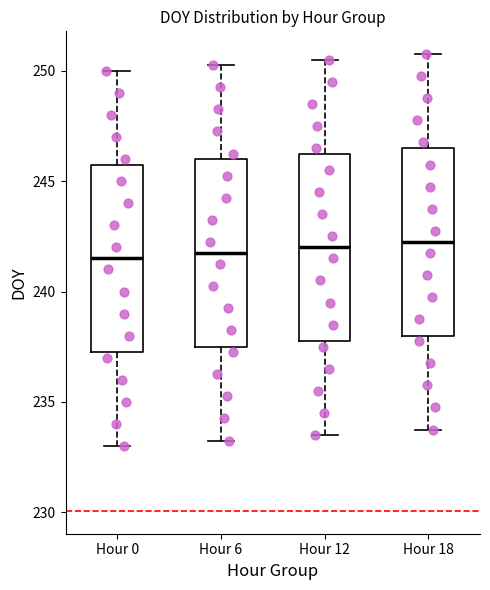

Where does the lower whisker of the box for Hour 18 end on the y-axis? The values are not printed on the chart, so give them approximately, as read against the axis.

234.0